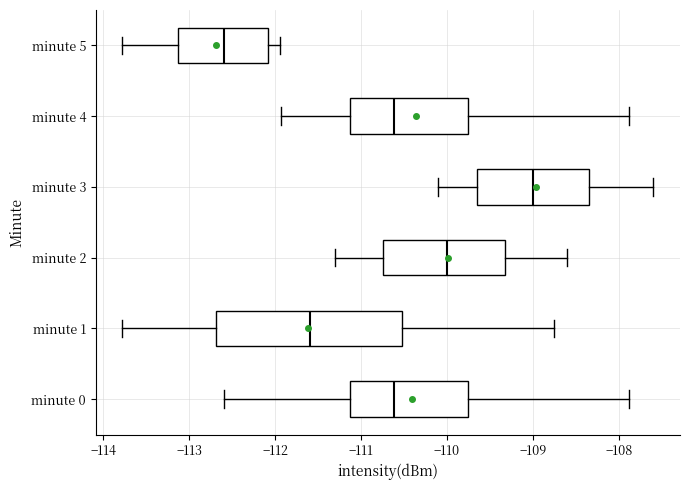

Which box's median line is the furthest to the right?

minute 3